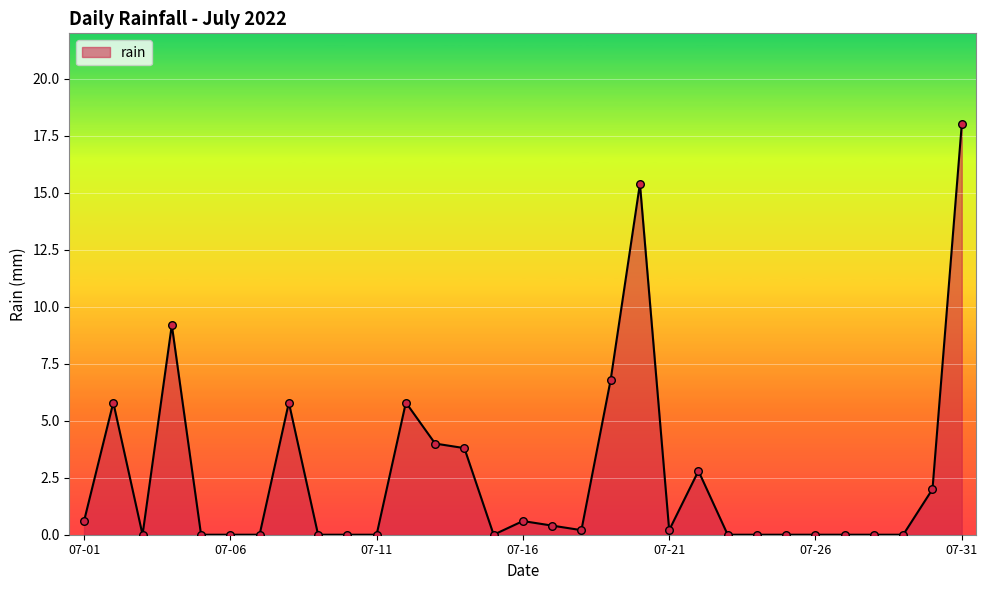

What is the maximum value shown in the chart?

18.0